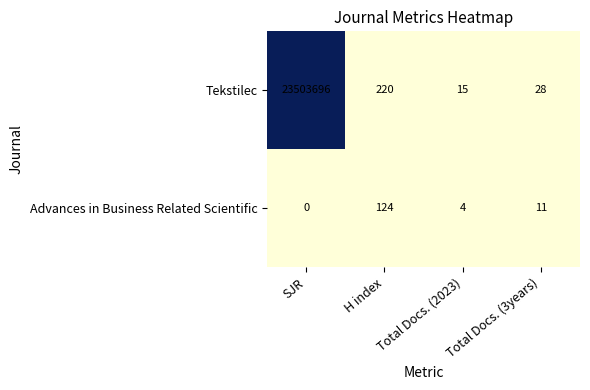

Rank the series at Total Docs. (2023) from highest to lowest value.

Tekstilec, Advances in Business Related Scientific